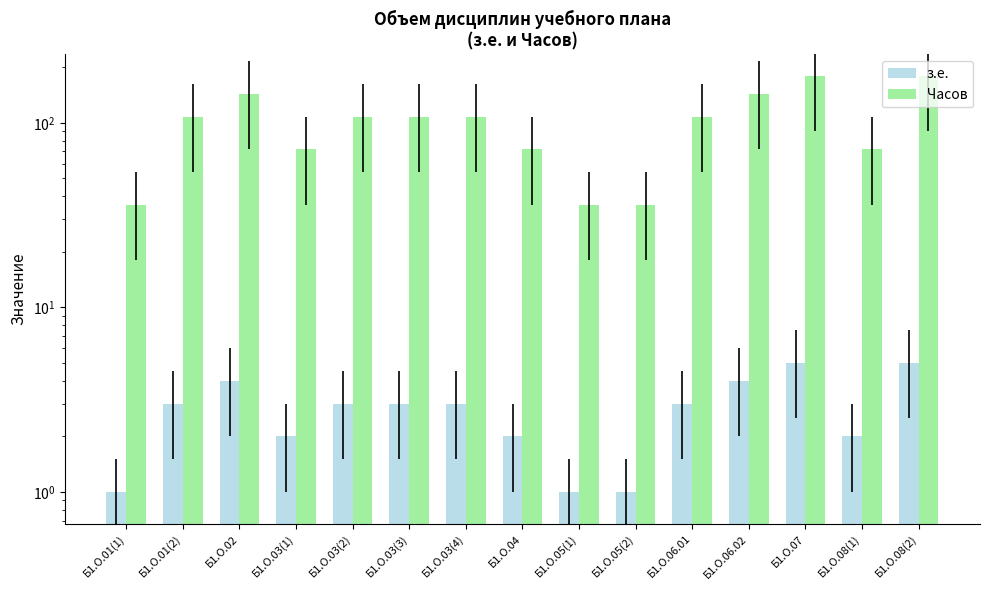

Reading left to right, extract all data points from this chart.

з.е.: 1	3	4	2	3	3	3	2	1	1	3	4	5	2	5
Часов: 36	108	144	72	108	108	108	72	36	36	108	144	180	72	180